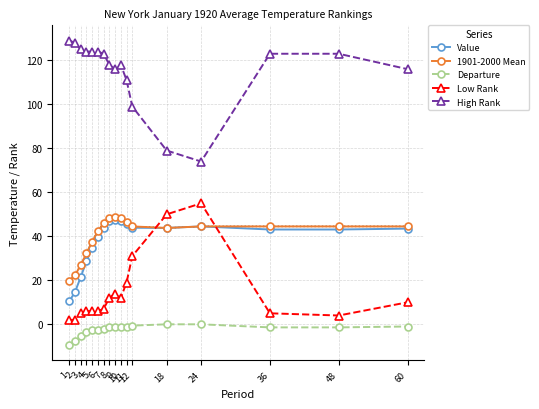

At 36, list the series in order from smallest to largest.

Departure, Low Rank, Value, 1901-2000 Mean, High Rank